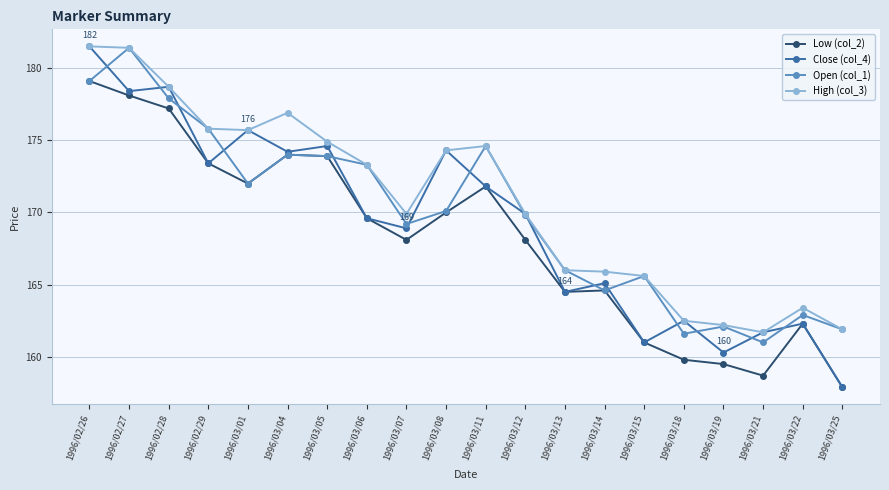

What is the sum of the Close (col_4) values at 1996/03/12 and 1996/03/15?

330.9